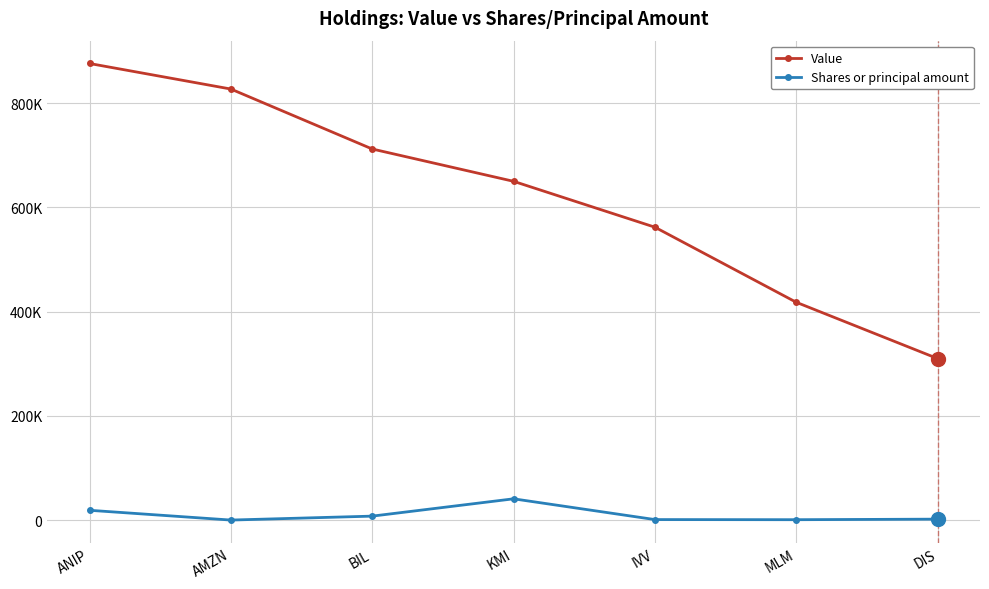

How many interior local peaks does the Shares or principal amount series have?

1